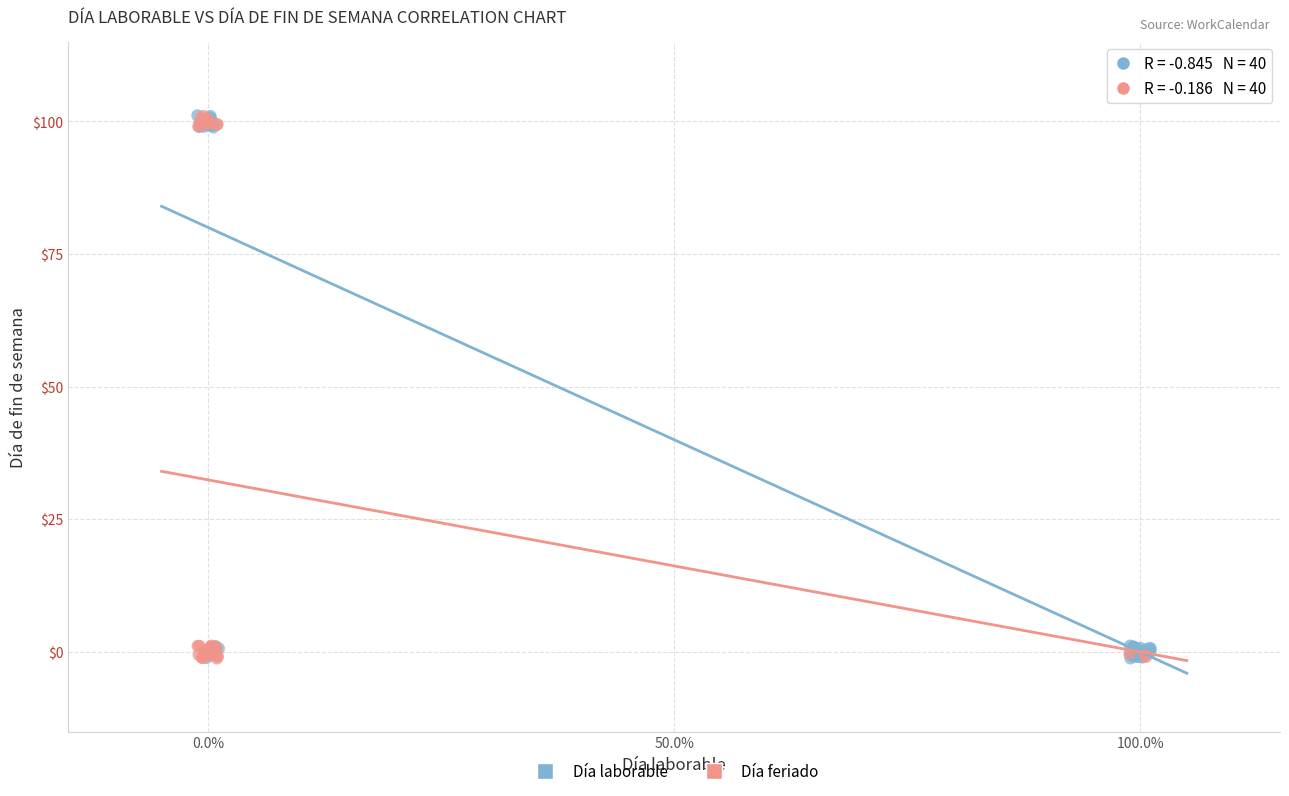

What are all the series names shown in the legend?

Día laborable, Día feriado